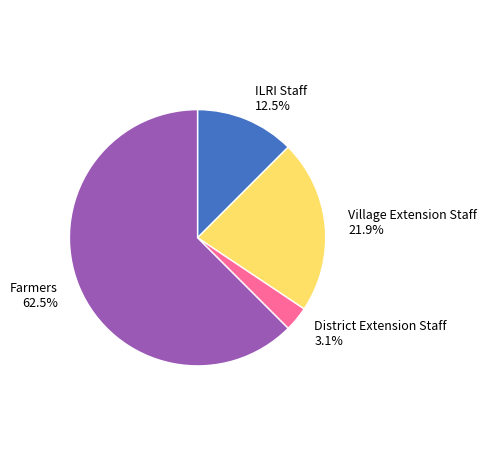

What percentage is NOT represented by Village Extension Staff?

78.1%